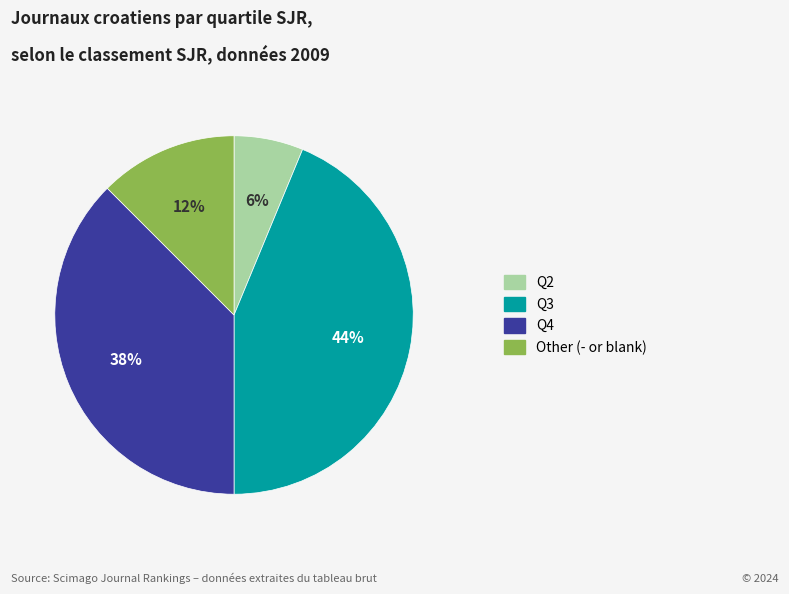

True or false: Q3 accounts for 44% of the total.

True